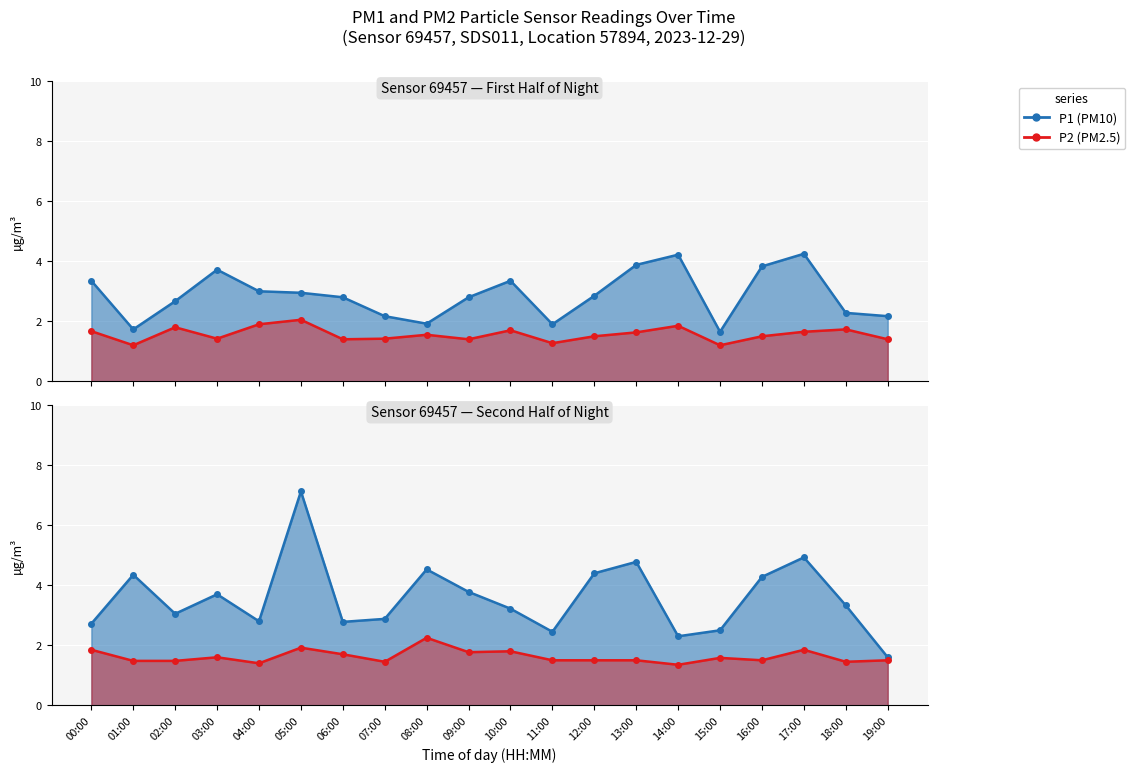

The P1 series shows 4.7 at 05:00. True or false?

False